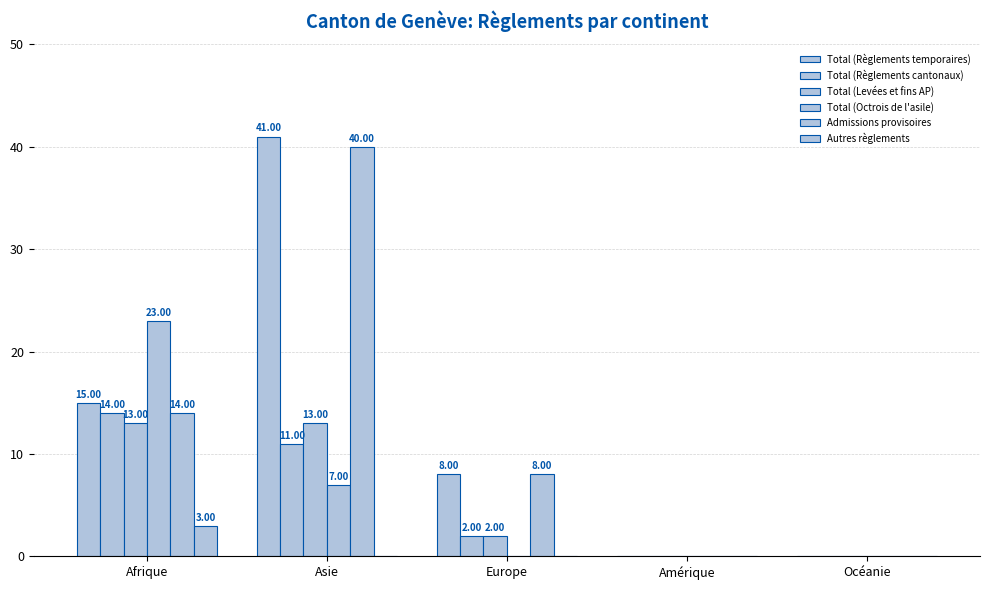

Is the value of Total (Levées et fins AP) at Europe greater than the value of Total (Octrois de l'asile) at Océanie?

Yes